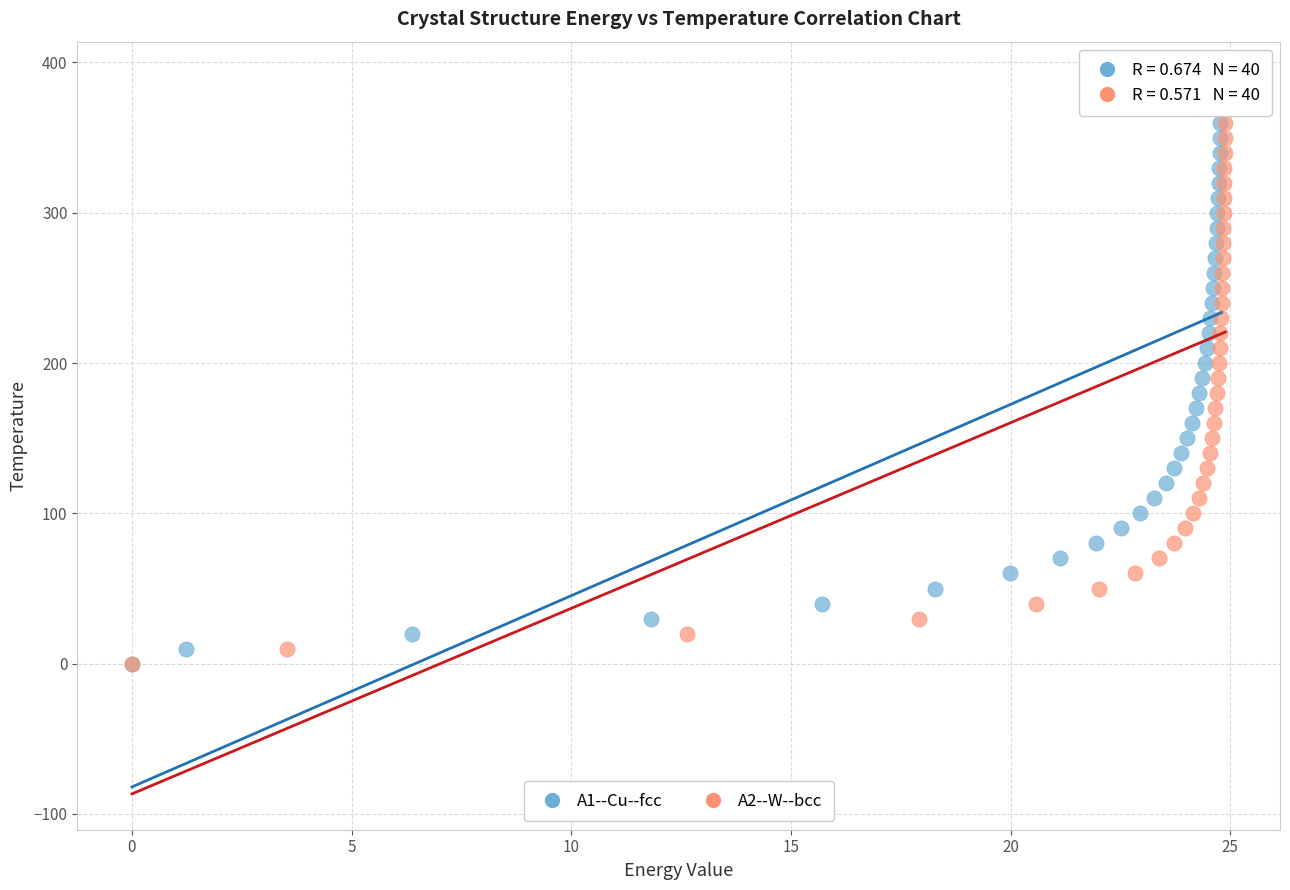

What are all the series names shown in the legend?

A1--Cu--fcc, A2--W--bcc